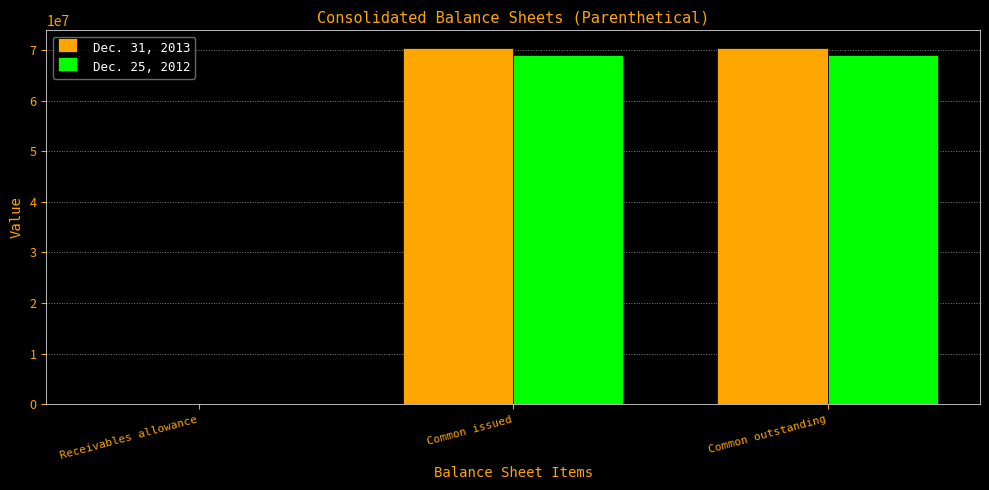

Reading left to right, extract all data points from this chart.

Dec. 31, 2013: Receivables allowance=4	Common issued=70352257	Common outstanding=70352257
Dec. 25, 2012: Receivables allowance=22	Common issued=68977045	Common outstanding=68977045